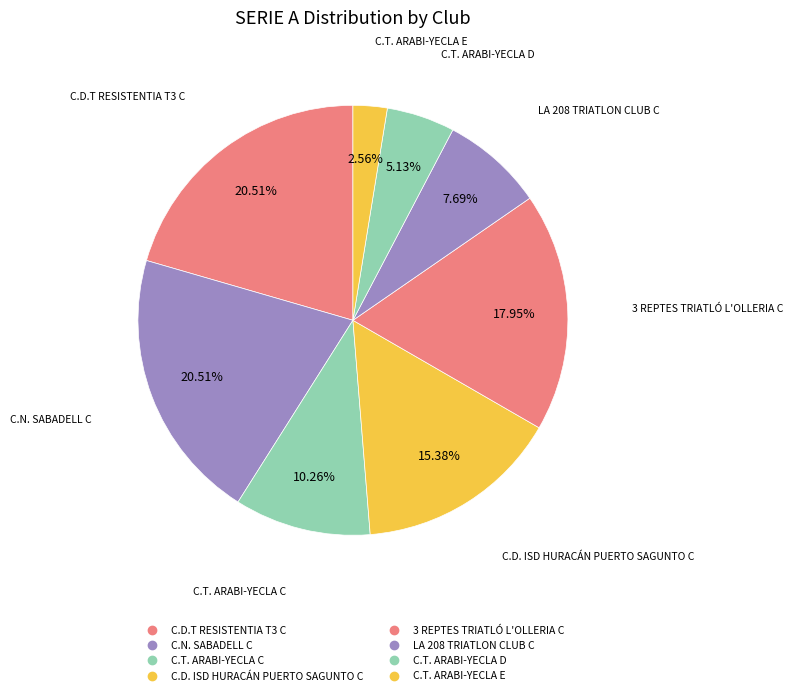

How many segments does this pie chart have?

8